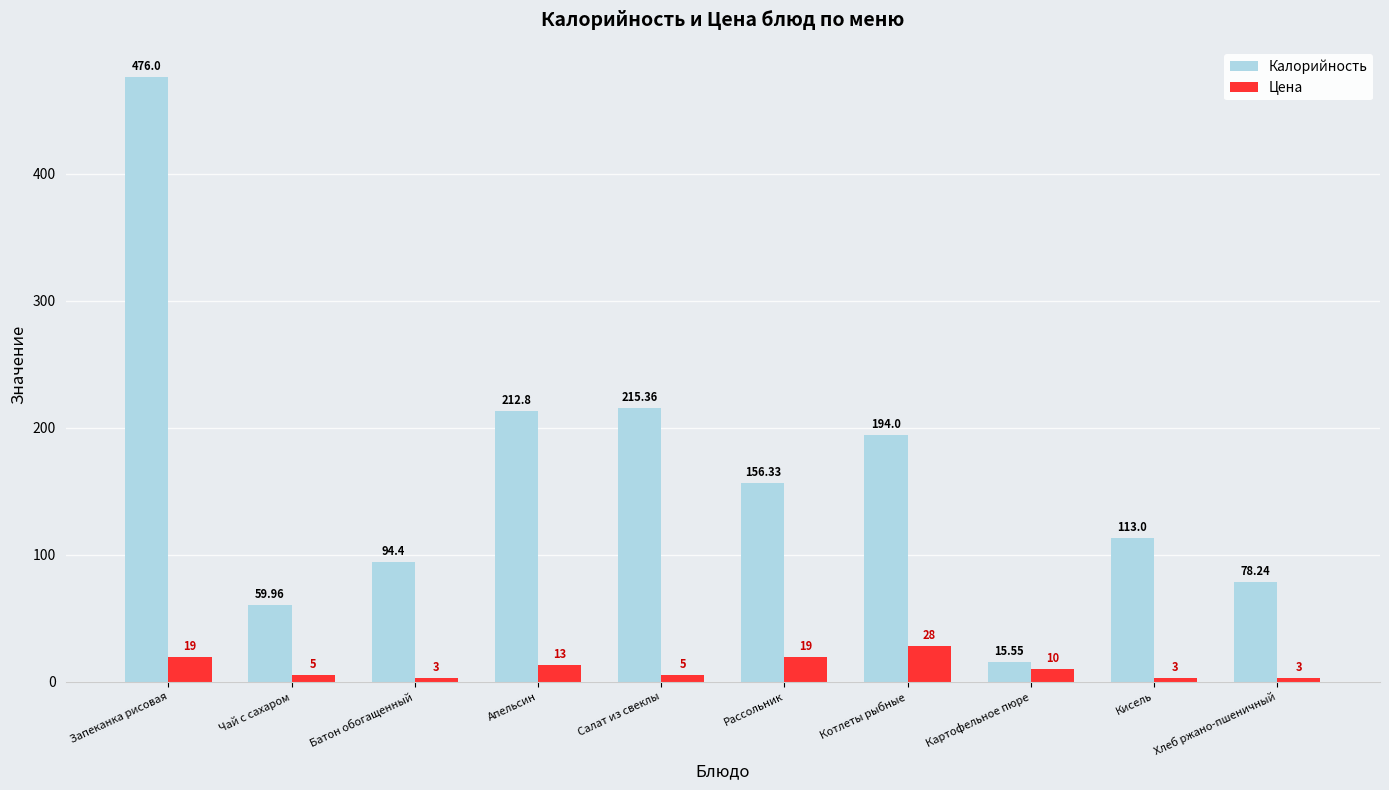

What is the sum of the Цена values at Картофельное пюре and Апельсин?

23.0